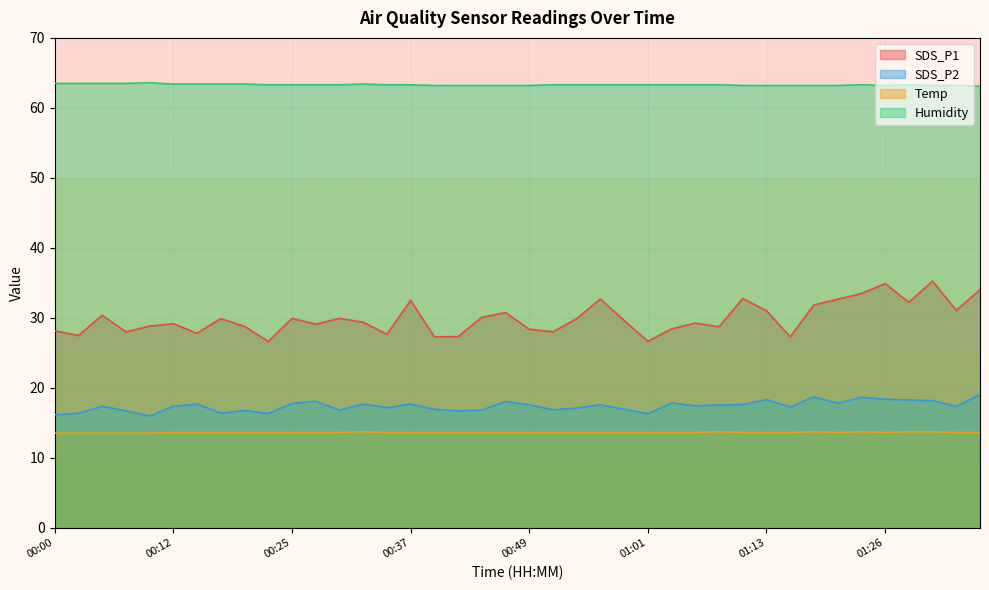

What is the total value across all series at 00:42?

120.8